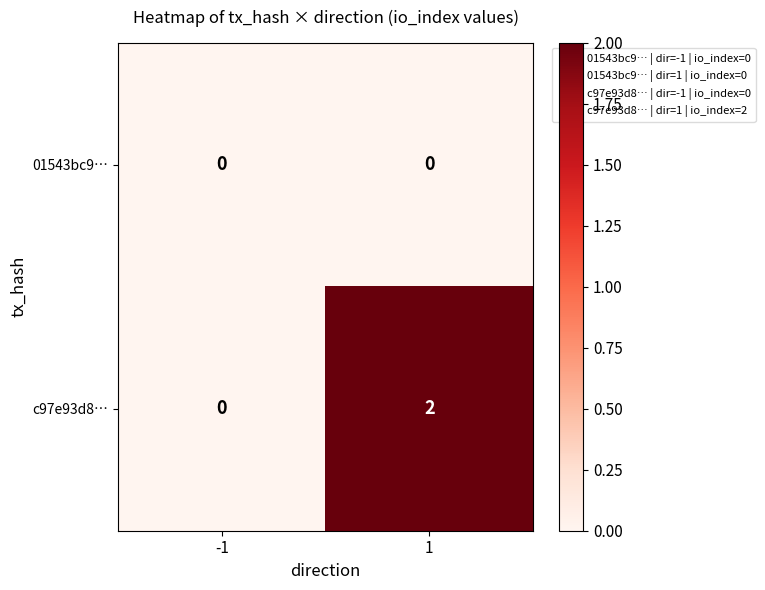

Reading left to right, what are all the values shown in this chart?

01543bc9…: 0	0
c97e93d8…: 0	2